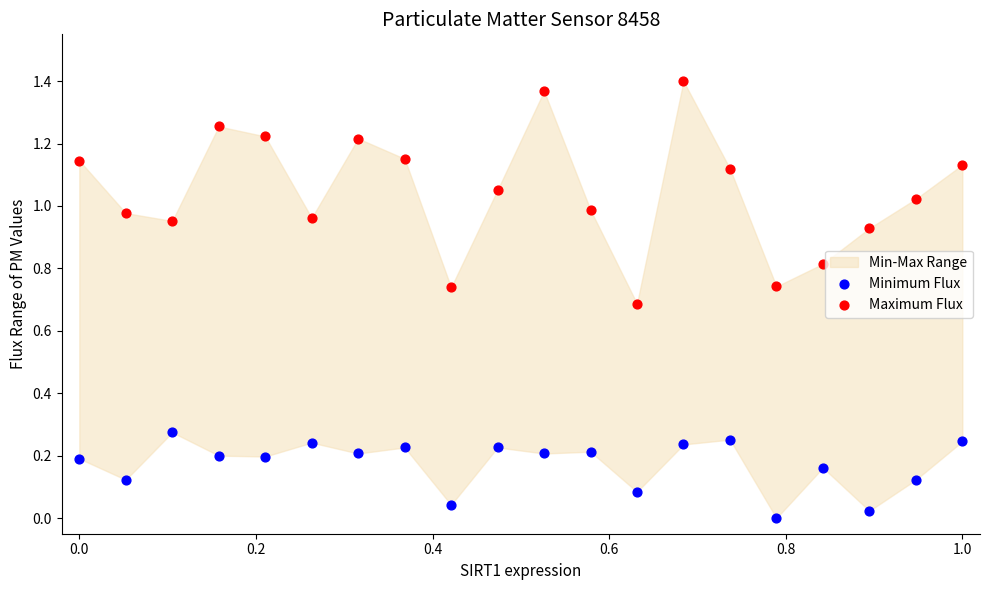

Which series contains the lowest Y value?

Minimum Flux